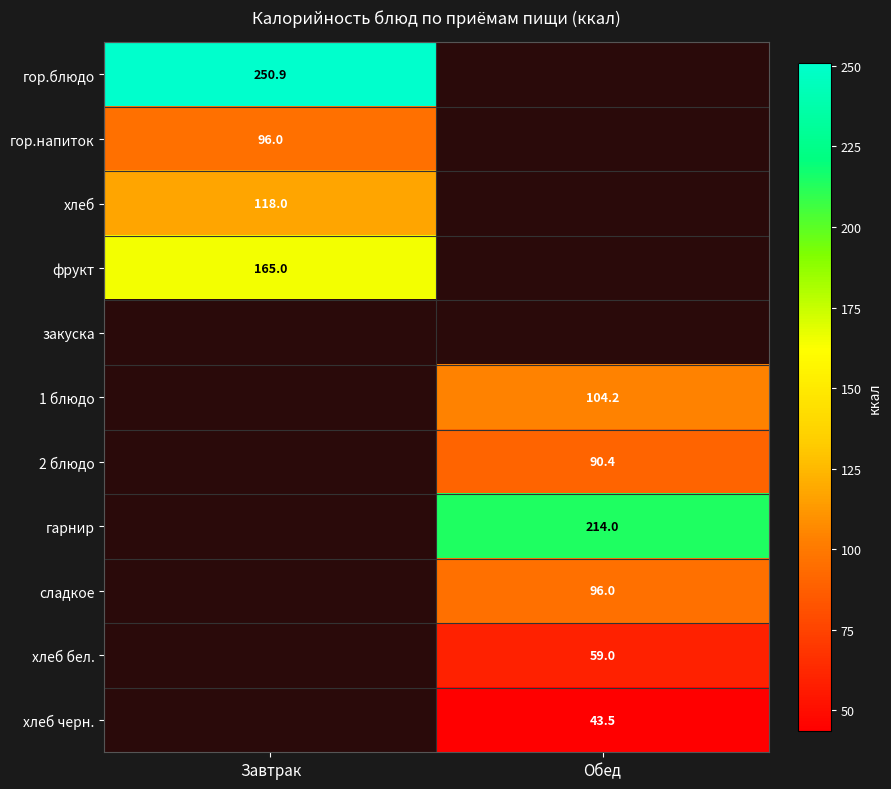

Is the value of хлеб бел. at Обед greater than the value of хлеб черн. at Обед?

Yes